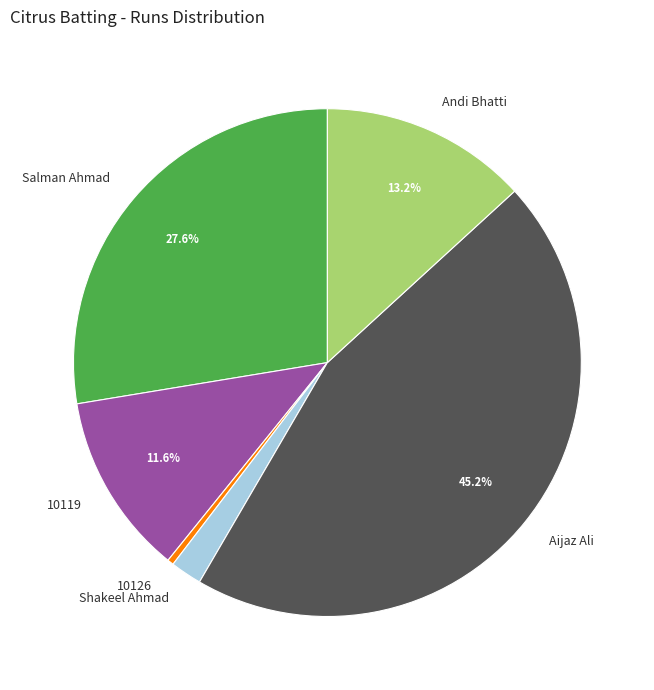

To the nearest percent, what is the average slice percentage?

17%